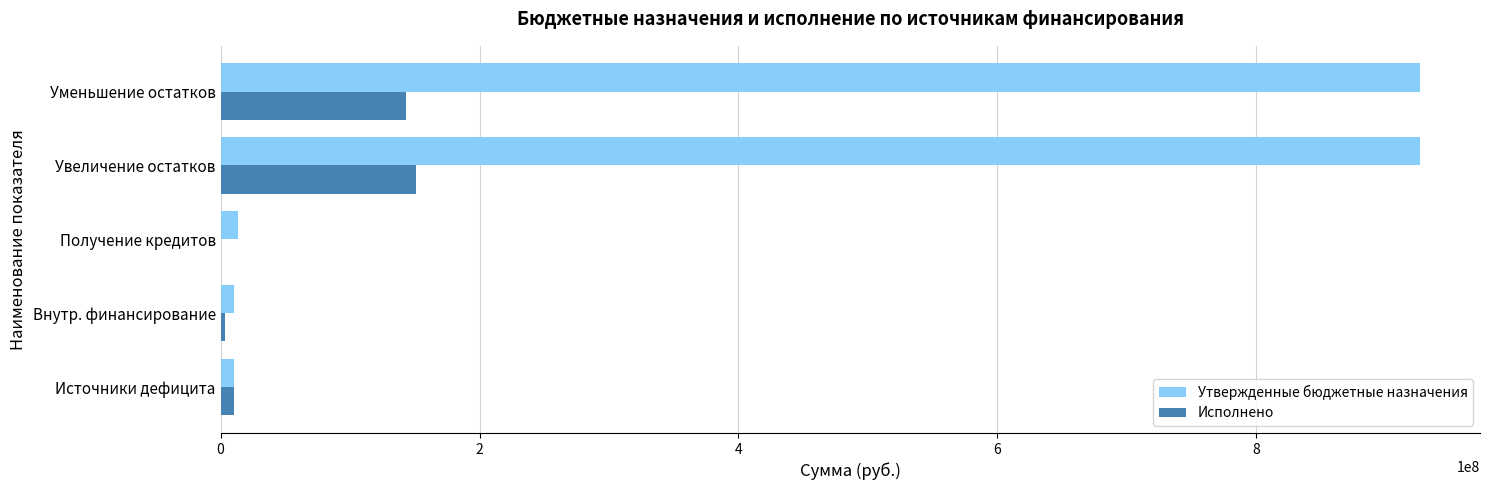

What is the maximum value shown in the chart?

926321039.0